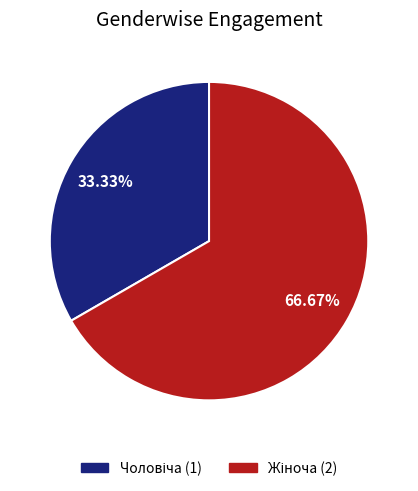

Is there any slice that represents more than half of the pie?

Yes